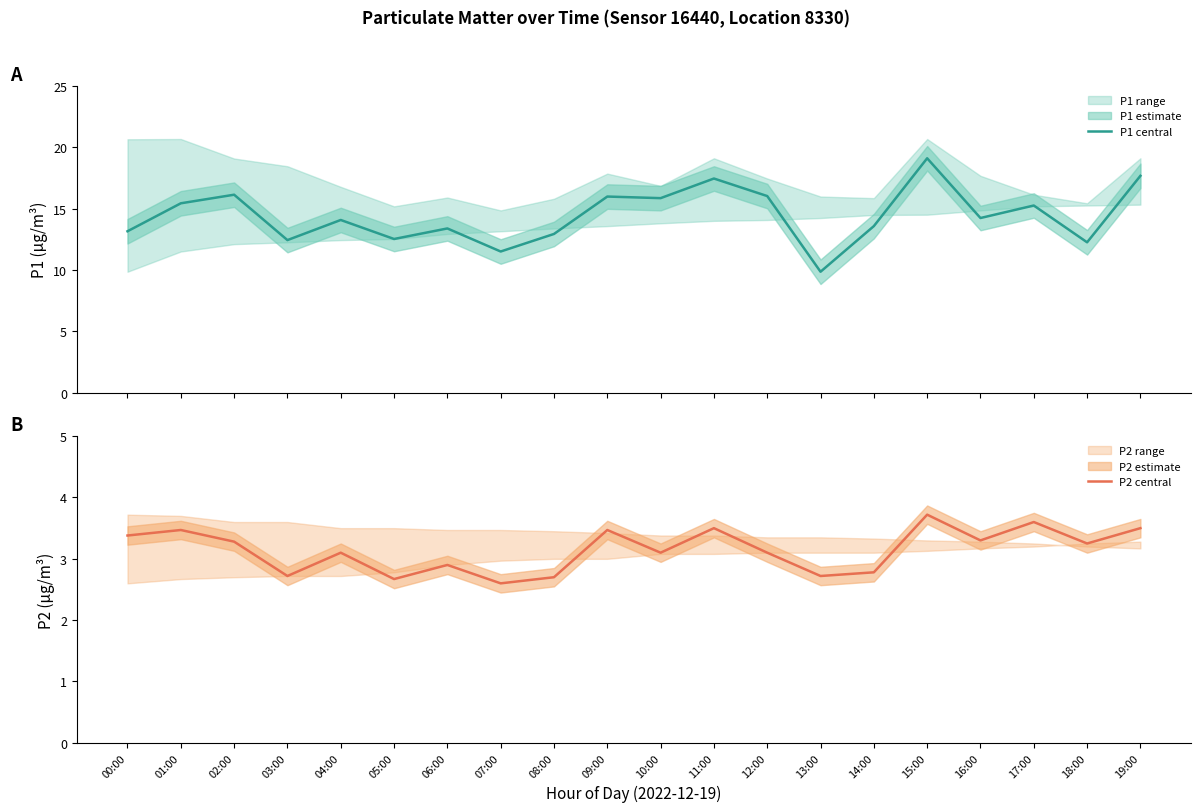

Is this an area chart (filled region under the line)?

No